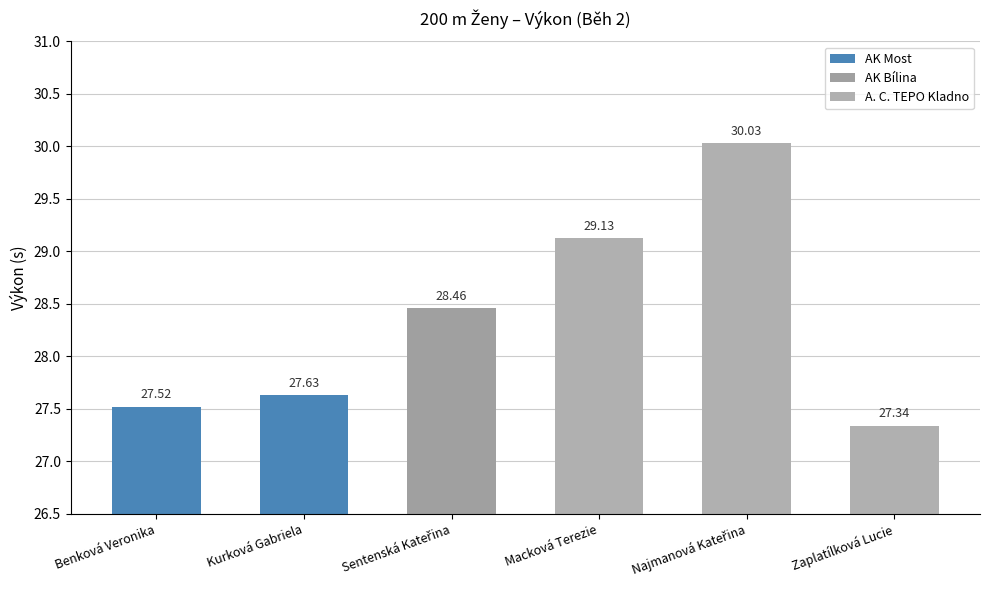

The chart shows a value of 27.6 at Kurková Gabriela. True or false?

True